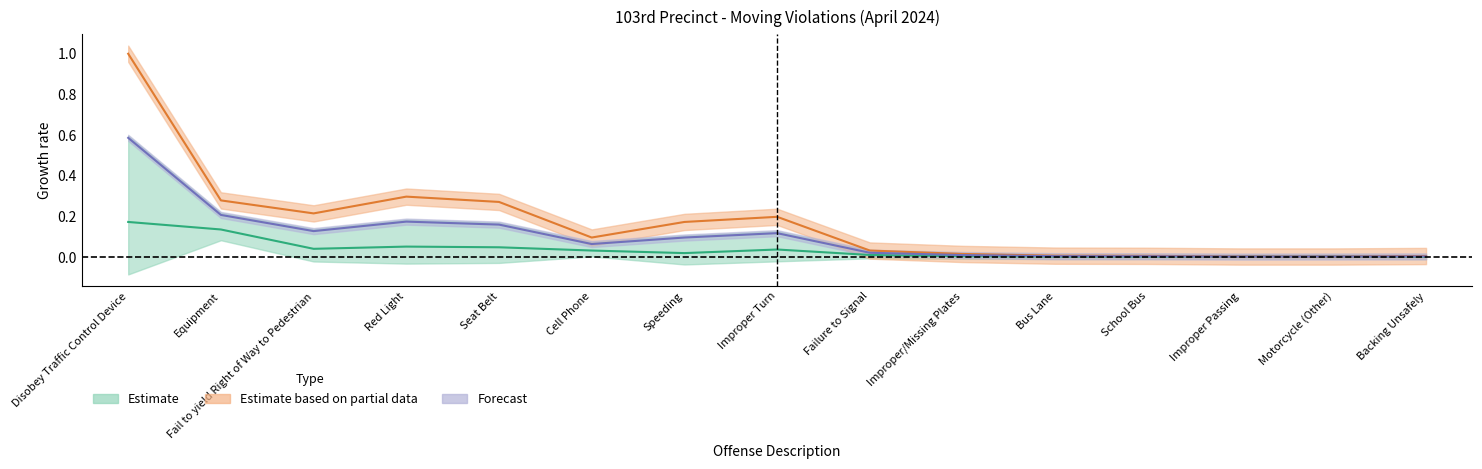

How many interior local peaks does the YTD 2024 series have?

2